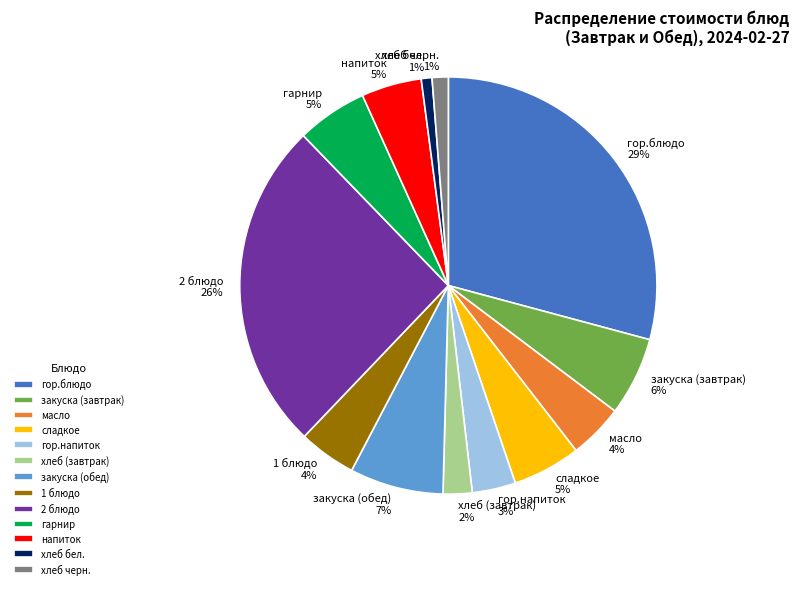

The напиток slice represents 5% of the pie. True or false?

True